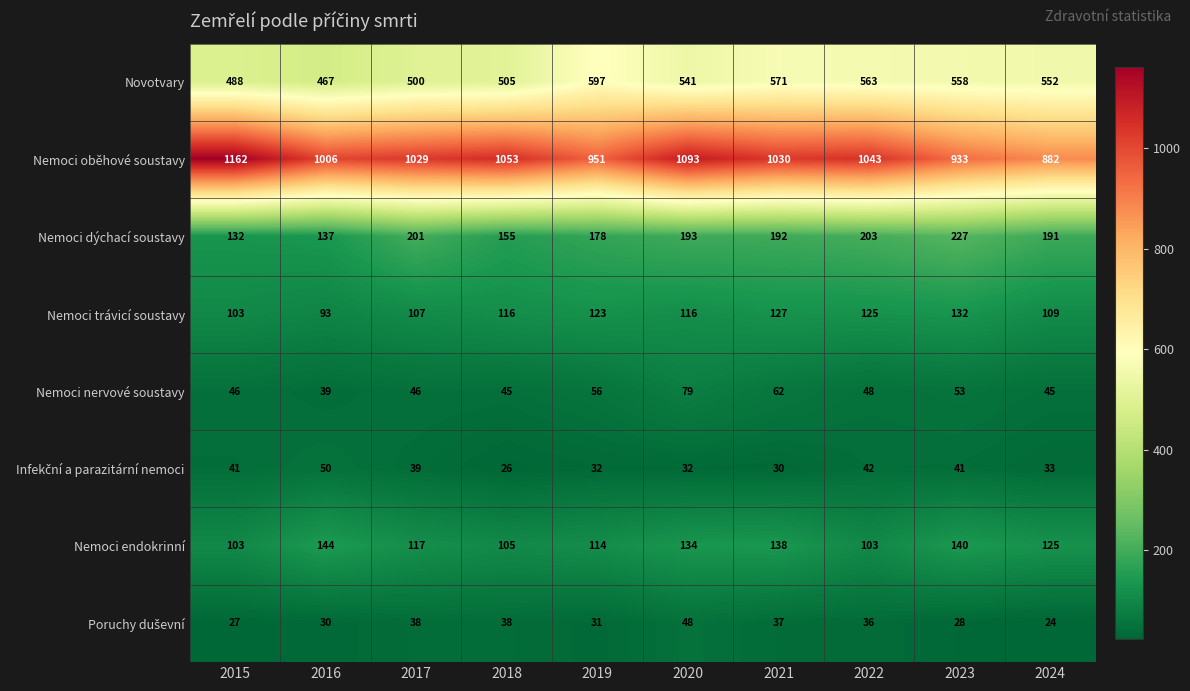

What is the maximum value shown in the chart?

1162